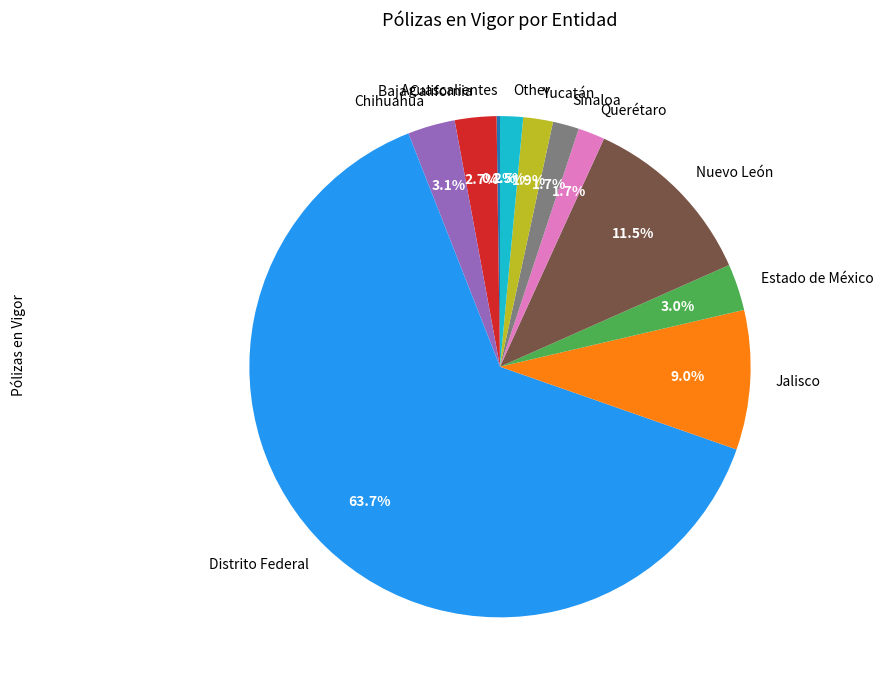

Does Distrito Federal represent more than half of the total?

Yes